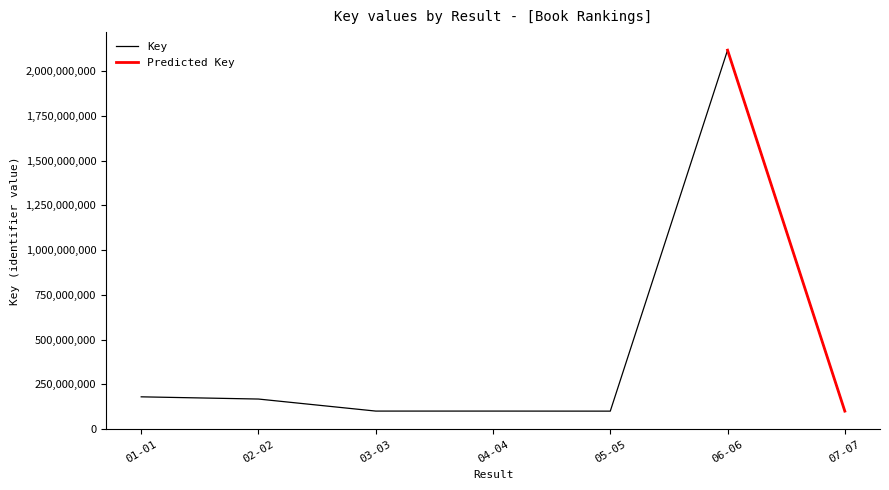

At which label does Key reach its peak?

06-06